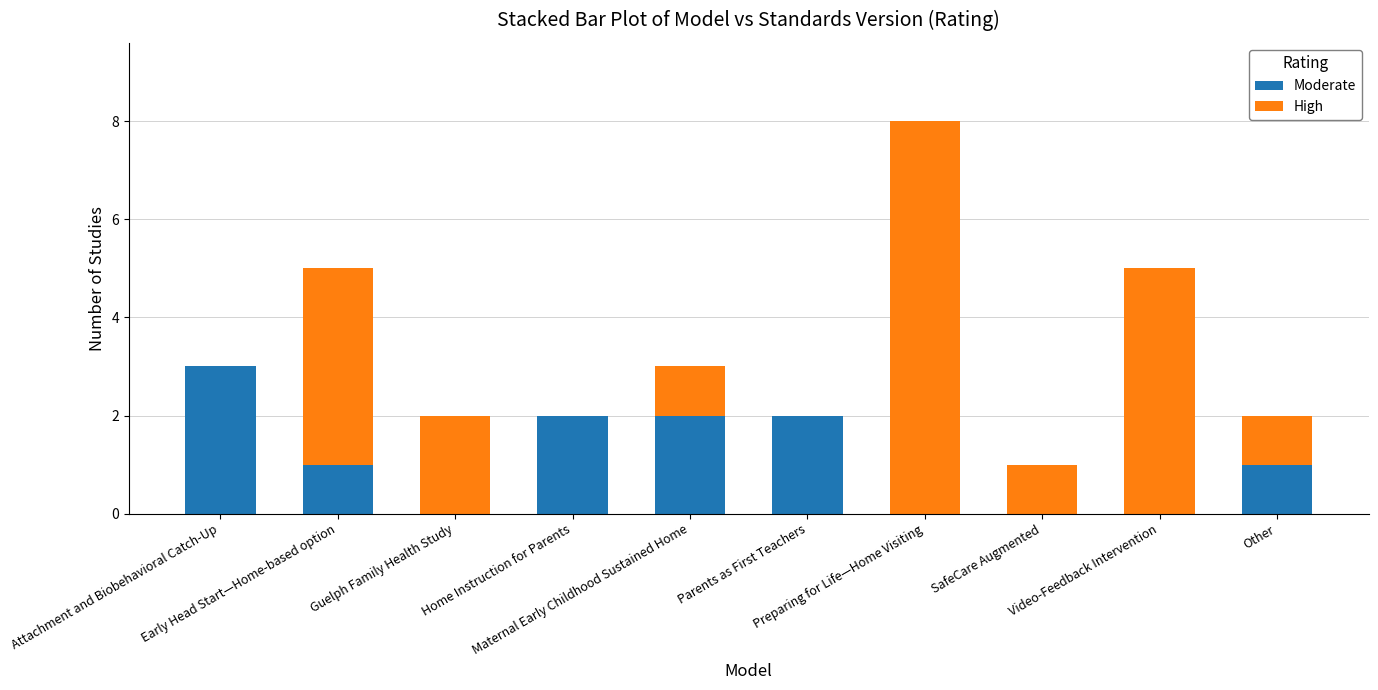

What is the total value across all series at SafeCare Augmented?

1